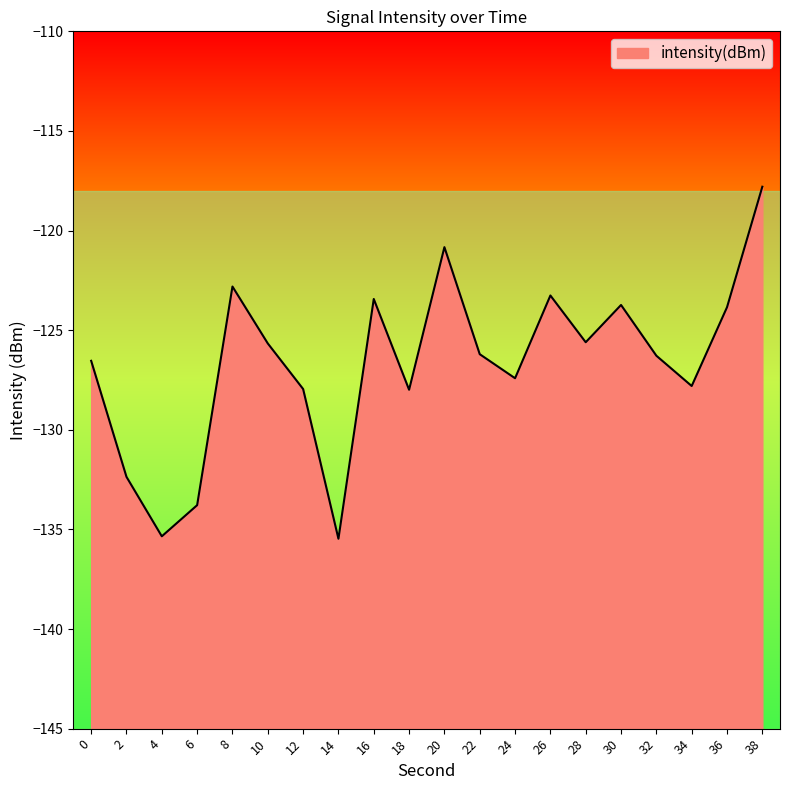

What is the maximum value shown in the chart?

-117.8